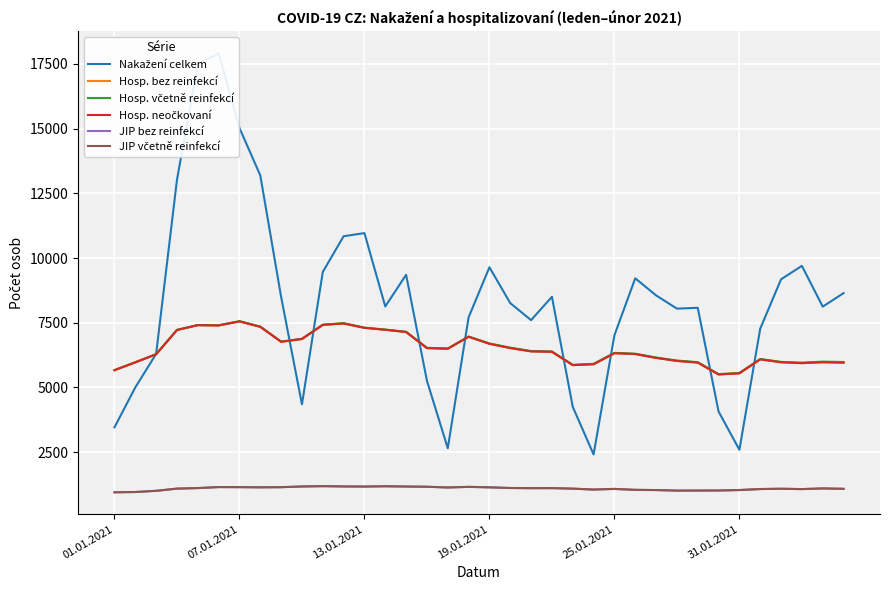

What is the lowest value of the JIP bez reinfekcí series?

952